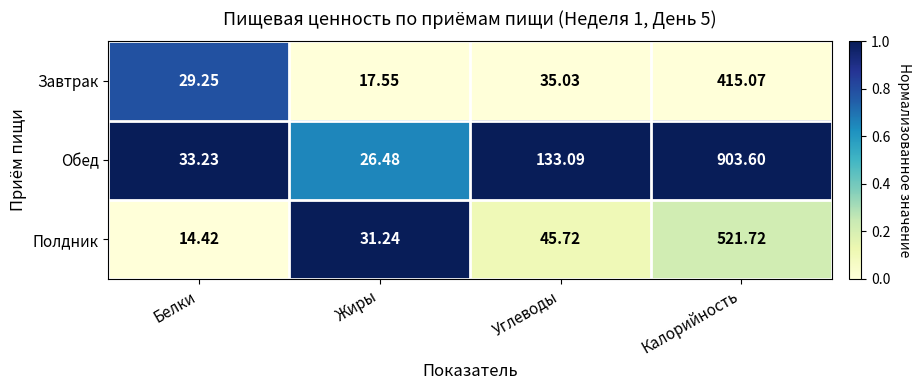

How many data points in Завтрак are less than 35?

2